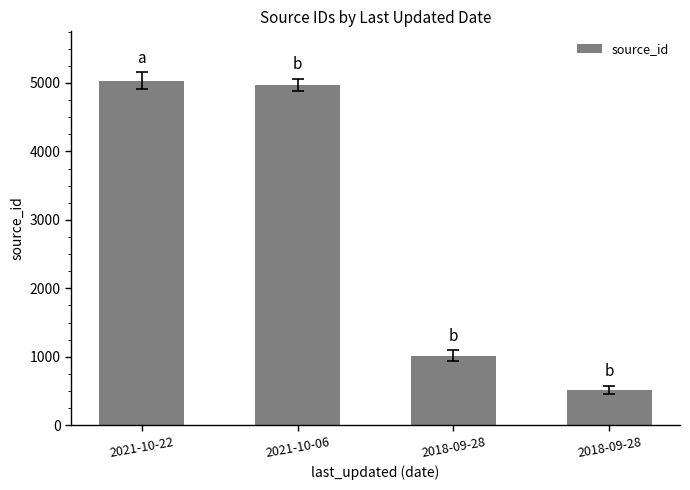

What is the difference between the maximum and second lowest values?

4022